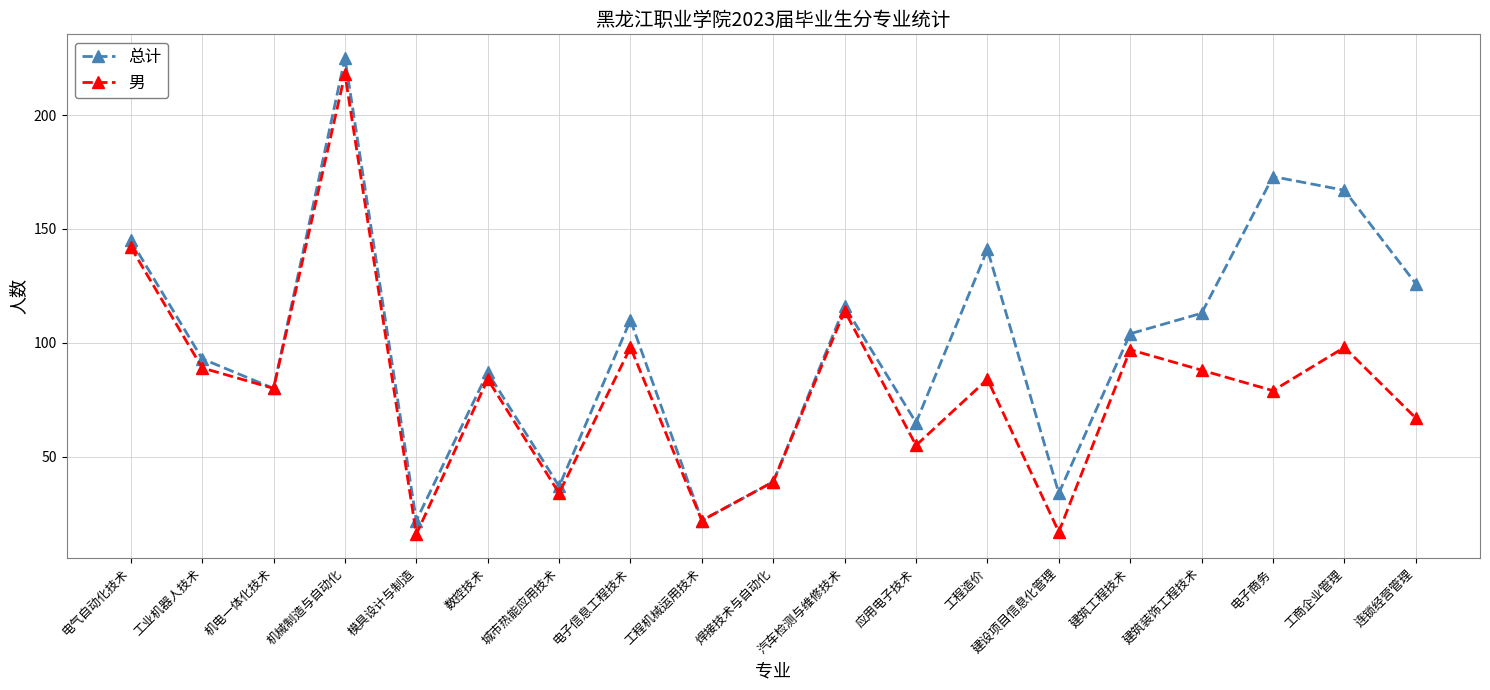

What is the maximum value for 男?

218